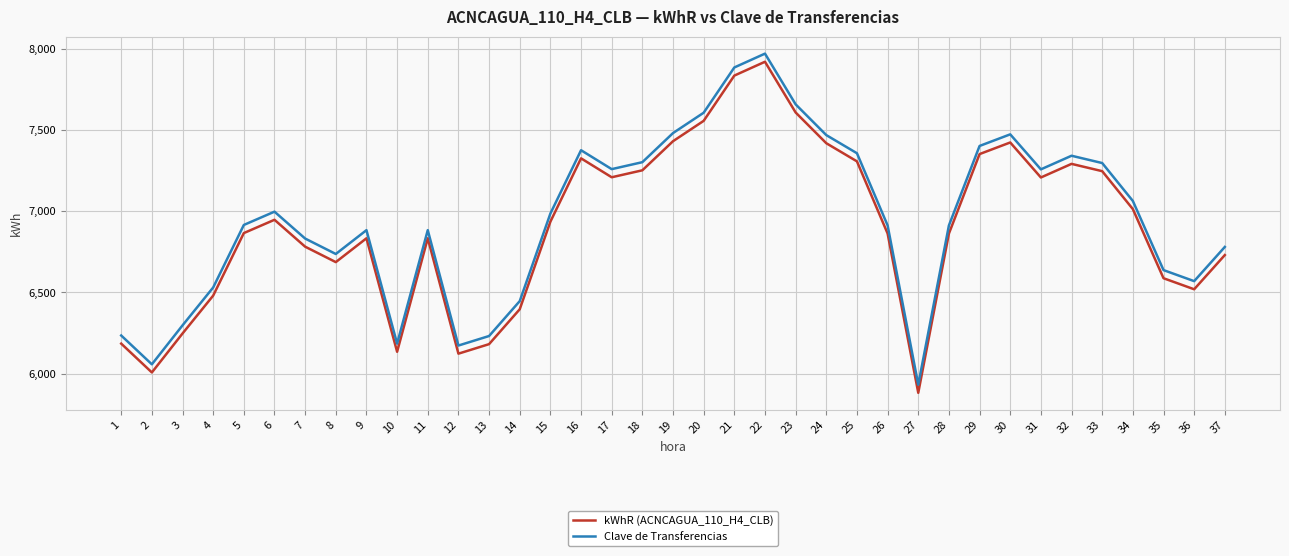

The value of kWhR (ACNCAGUA_110_H4_CLB) at 35 is 8624.6. True or false?

False